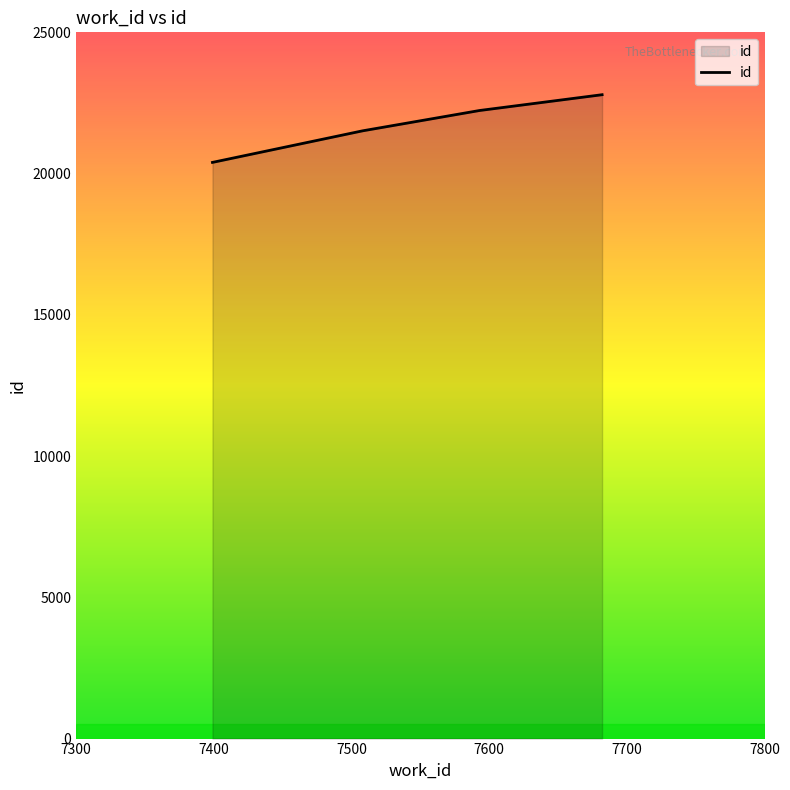

How many values are between 21513 and 22792?

3